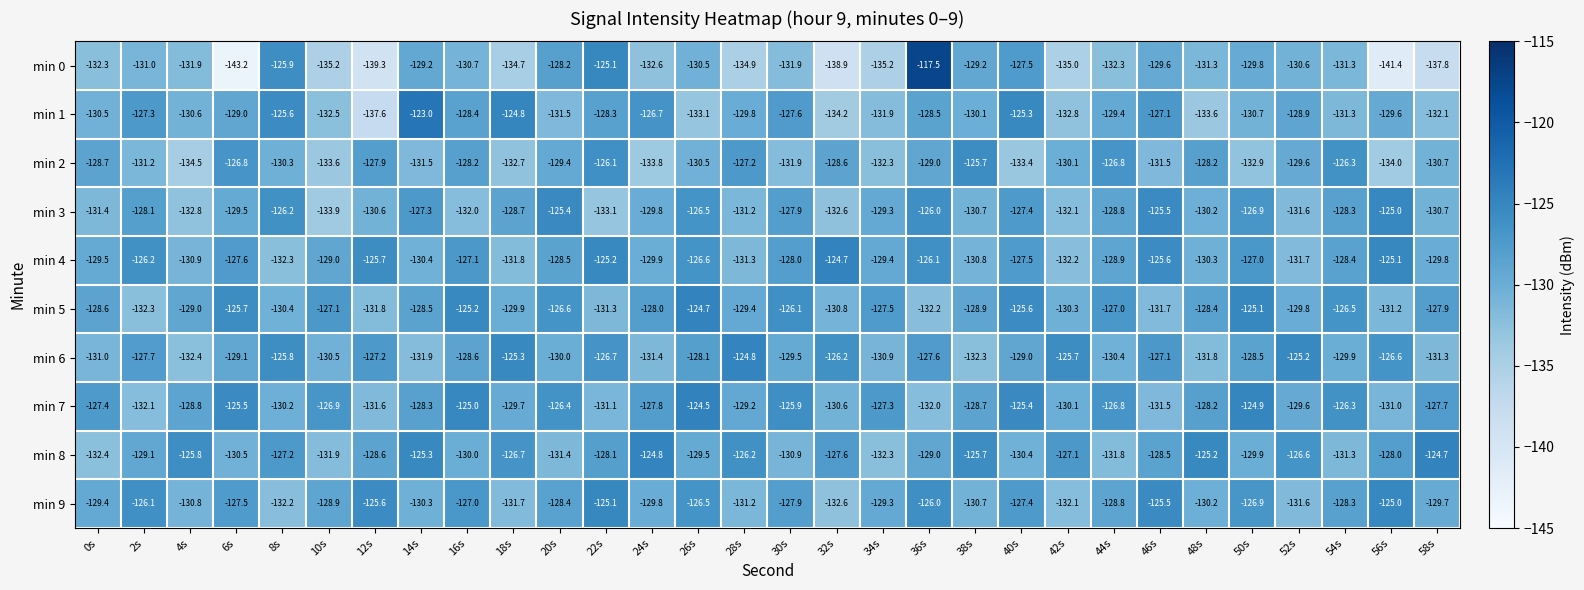

What value does the min 2 series have at 46s?

-131.5